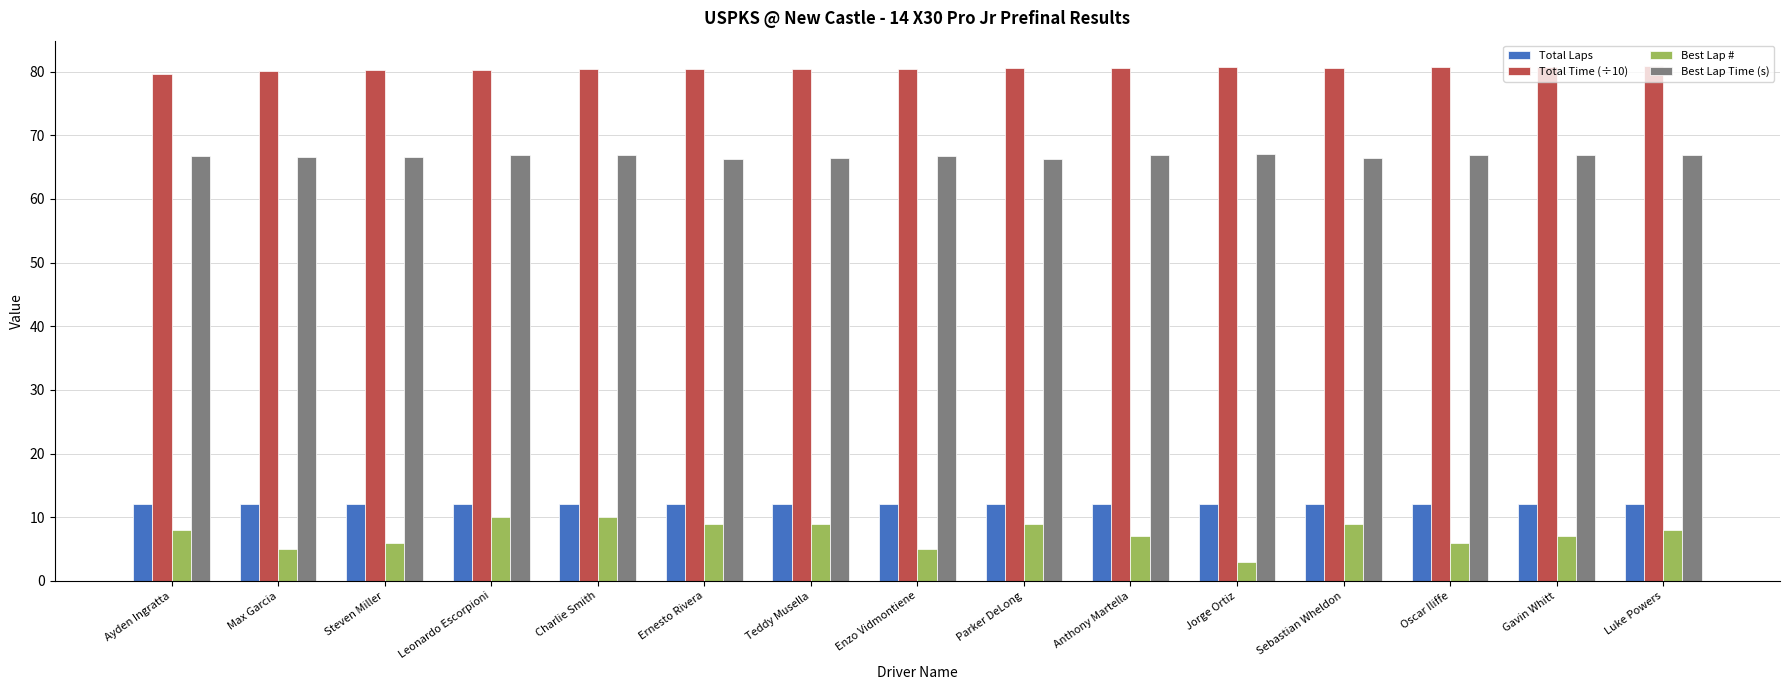

What is the highest value of the Best Lap # series?

10.0